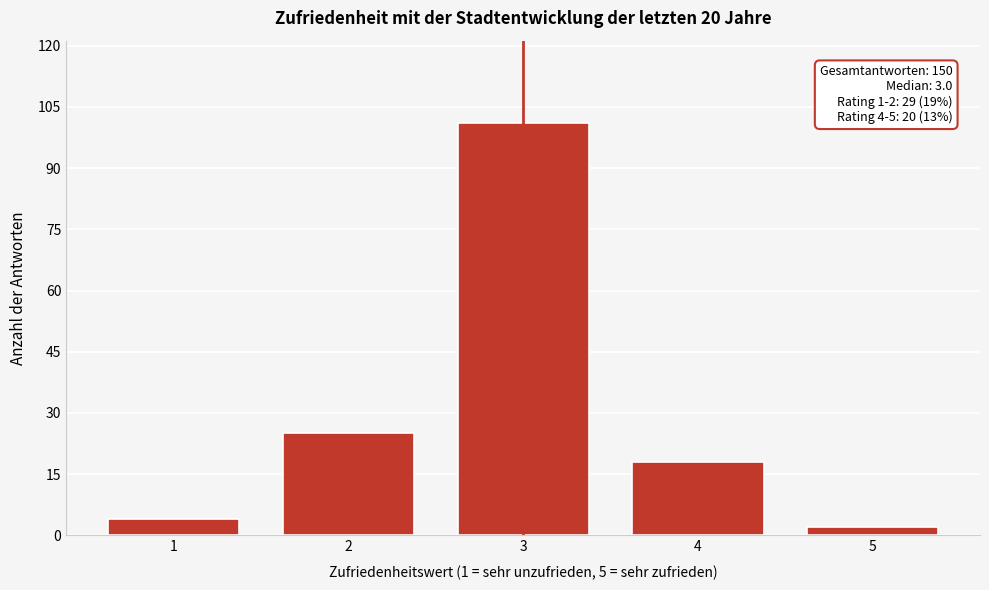

Reading left to right, what are all the values shown in this chart?

1=4	2=25	3=101	4=18	5=2